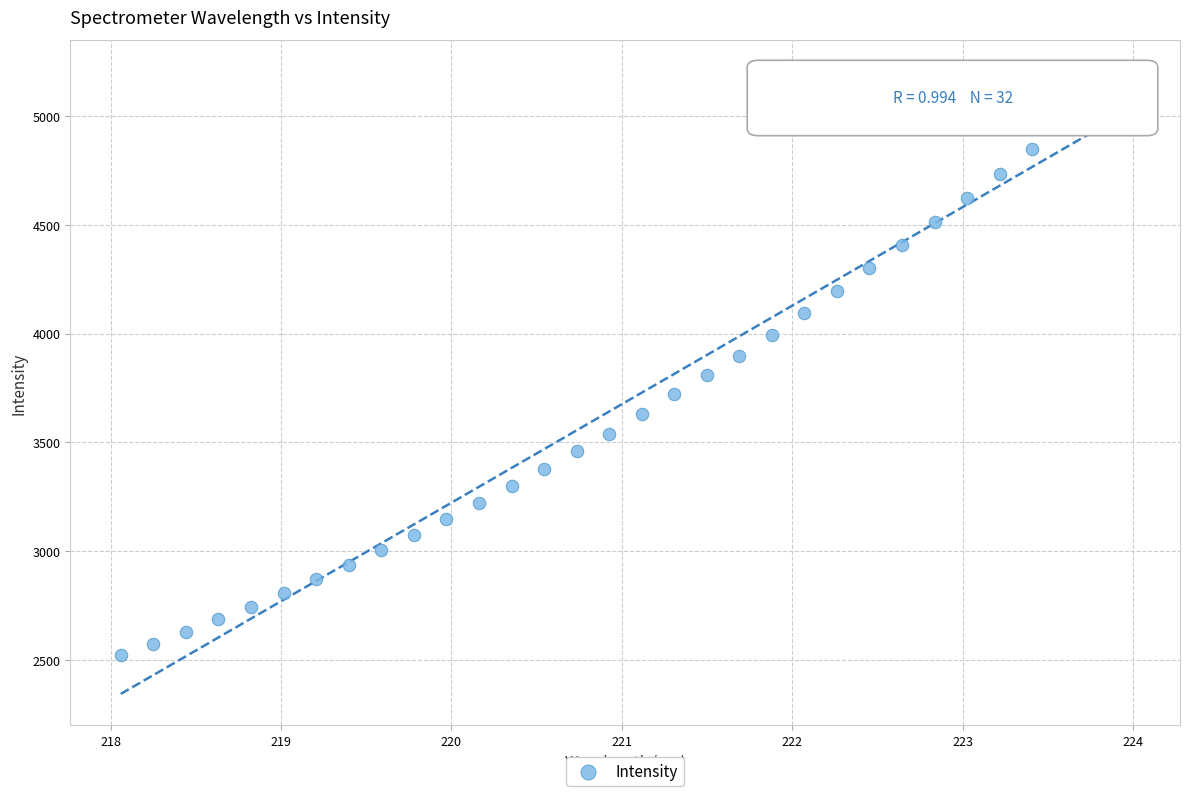

What is the range of Y values (max minus min)?

2688.5